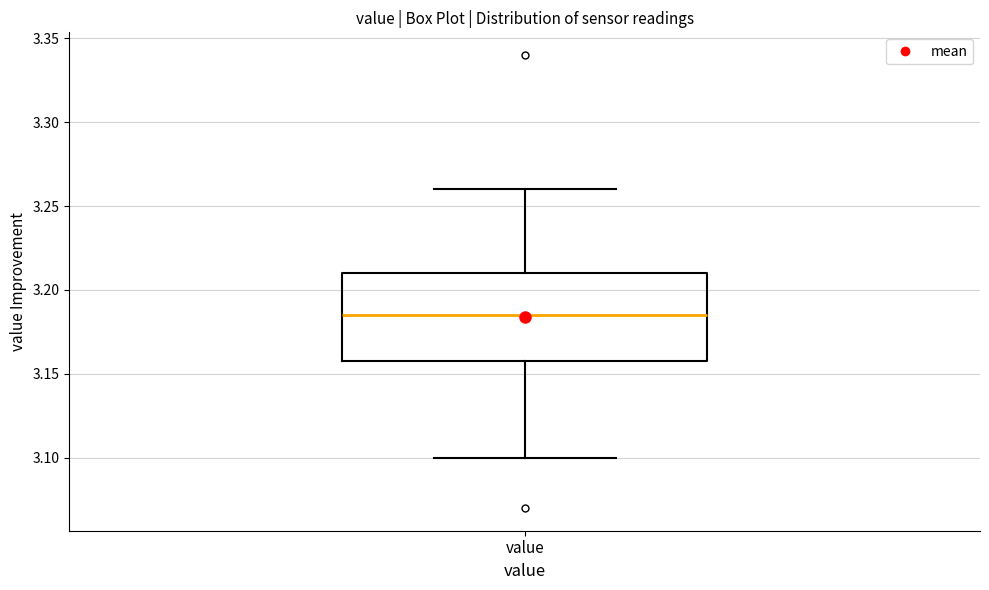

Read this box plot against the y-axis: the position of the median line, the range covered by the box, and the ends of both whiskers. The values are not printed on the chart, so give them approximately, as read against the axis.

median 3.185, box 3.160 to 3.210, whiskers 3.100 to 3.260